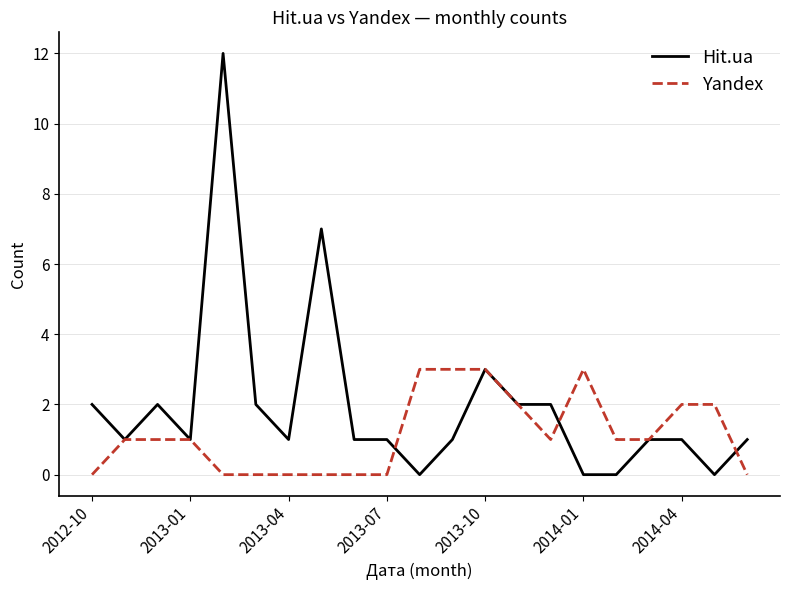

Does the chart display data point markers on the line(s)?

No